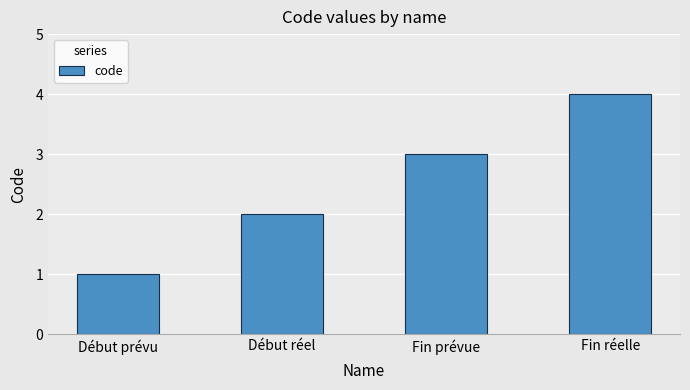

Where is the data nearest to the value 2?

Début réel